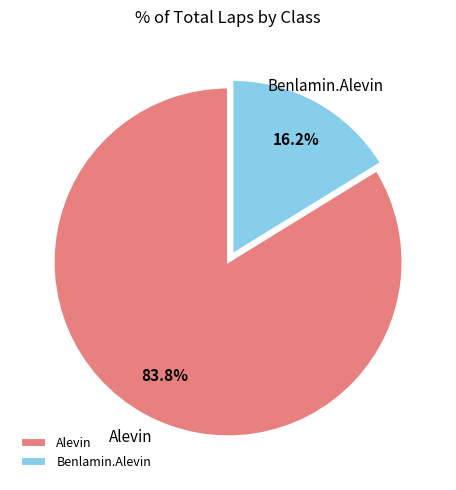

To the nearest percent, what portion does Alevin represent?

84%